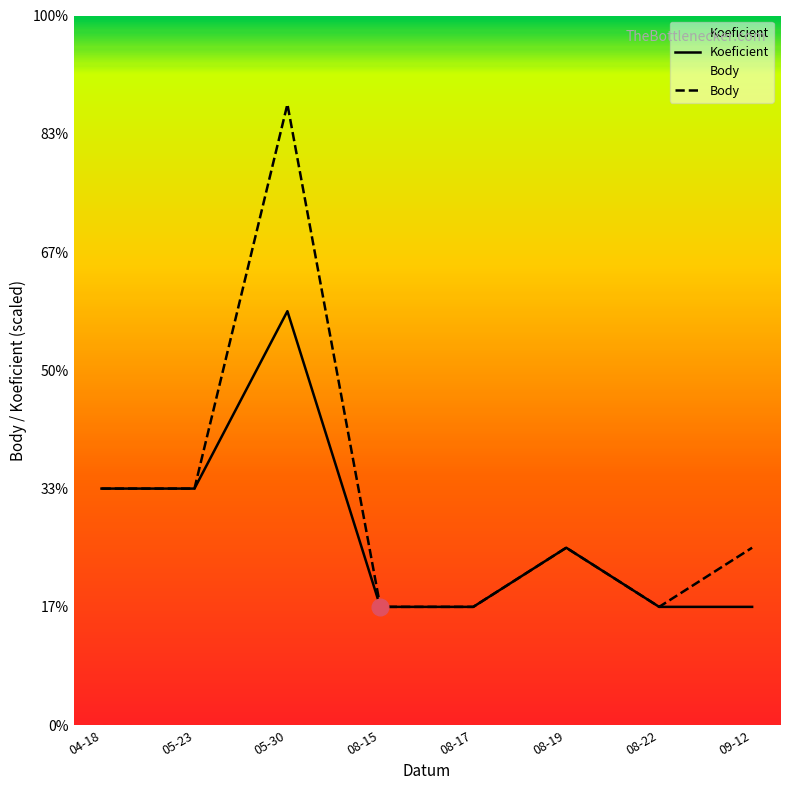

Which series has the largest total across all categories?

Body